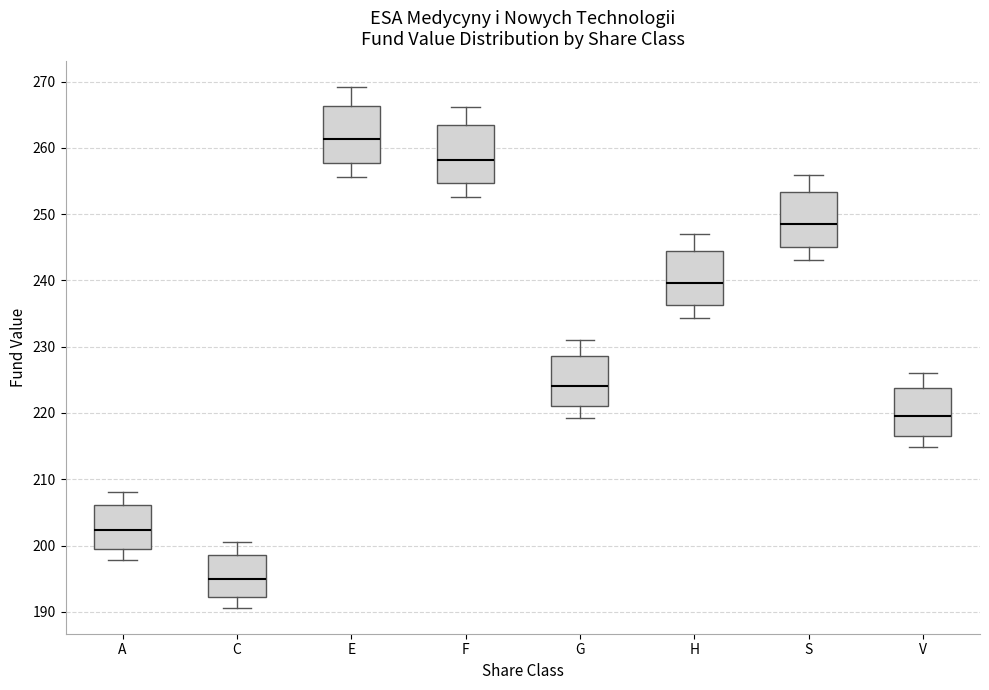

Reading left to right, transcribe this box plot: for each box, give where its median line is, the range the box spans, and where its two whiskers end, as read against the y-axis. The values are not printed on the chart, so give them approximately, as read against the axis.

A: median 202, box 199 to 206, whiskers 198 to 208
C: median 195, box 192 to 199, whiskers 191 to 201
E: median 261, box 258 to 266, whiskers 256 to 269
F: median 258, box 255 to 263, whiskers 253 to 266
G: median 224, box 221 to 229, whiskers 219 to 231
H: median 240, box 236 to 244, whiskers 234 to 247
S: median 248, box 245 to 253, whiskers 243 to 256
V: median 220, box 217 to 224, whiskers 215 to 226